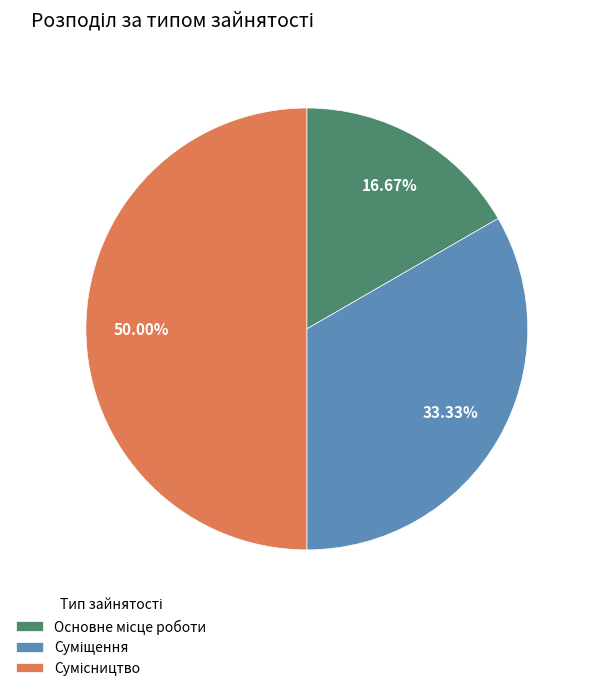

To the nearest percent, what is the difference between the largest and smallest slice percentages?

33%